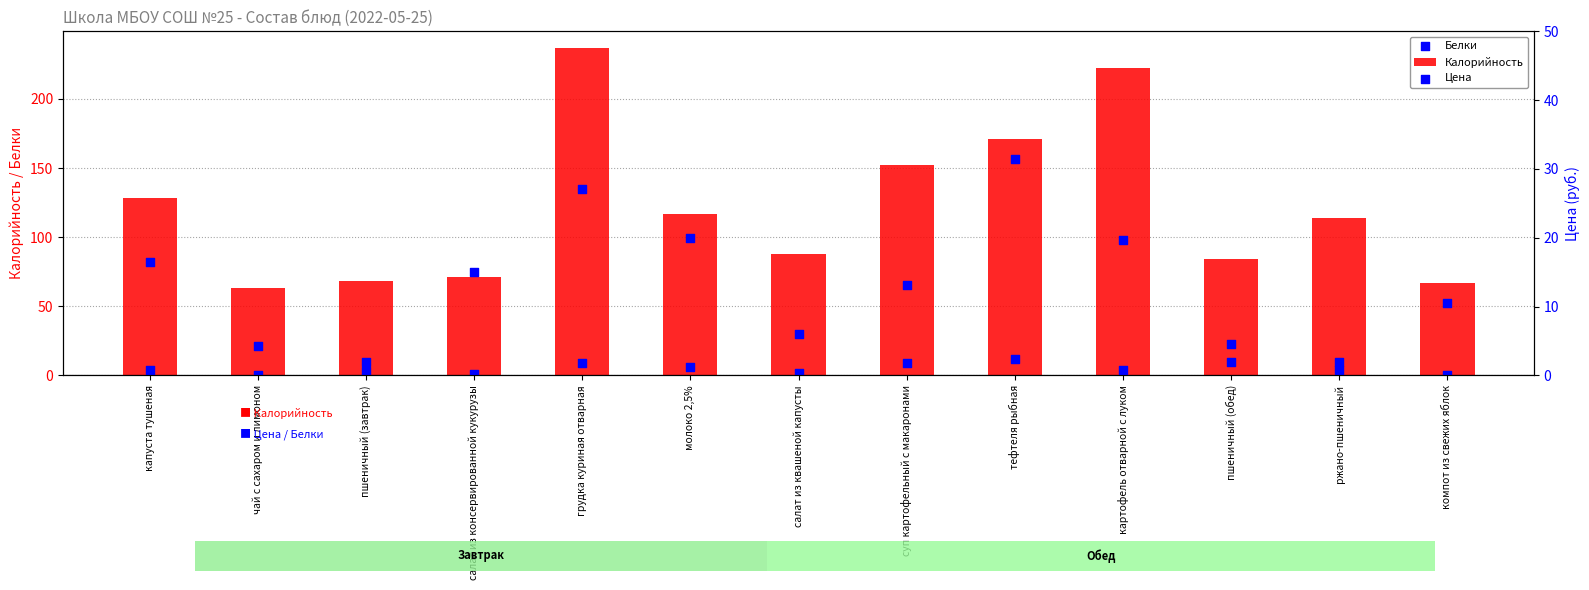

Which series contains the lowest Y value?

Белки